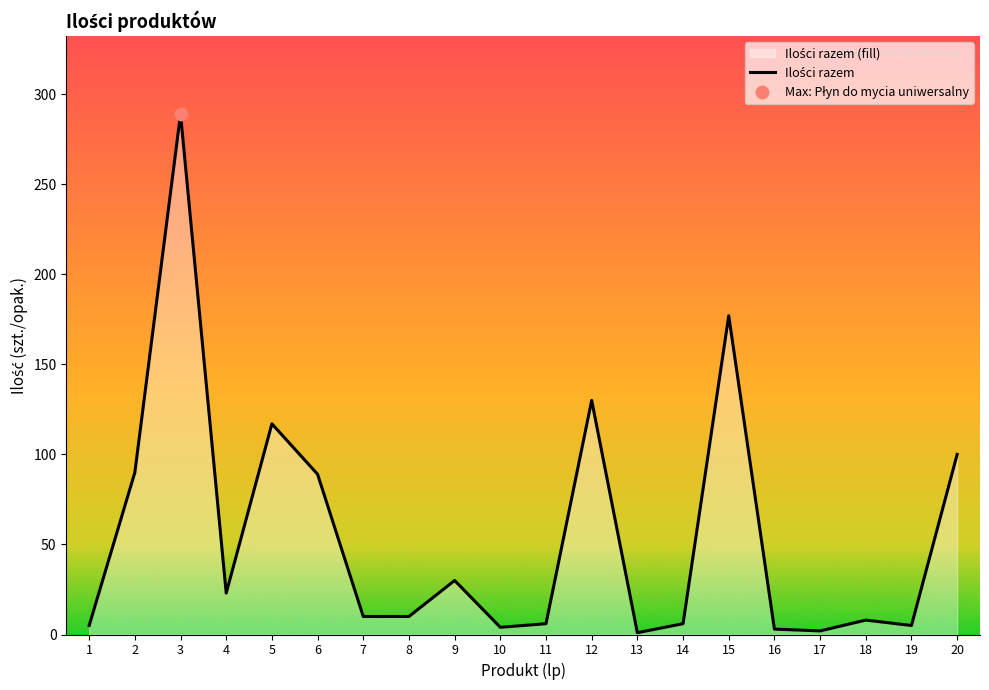

Which has a higher value, 3 or 9?

3